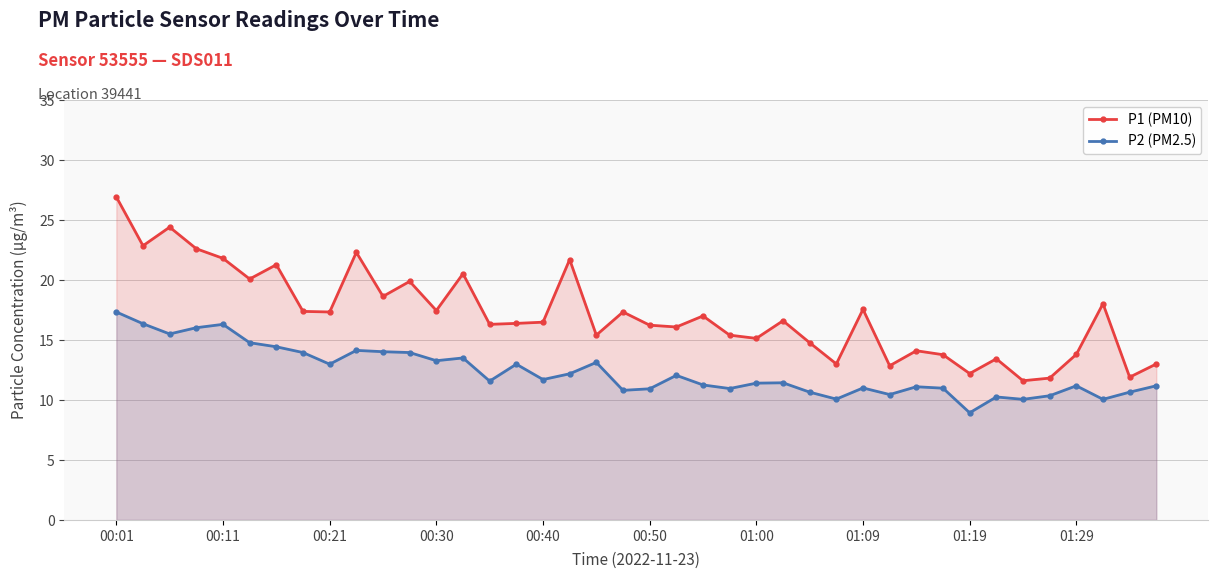

Is the value of P1 (PM10) at 13 greater than the value of P2 (PM2.5) at 25?

Yes